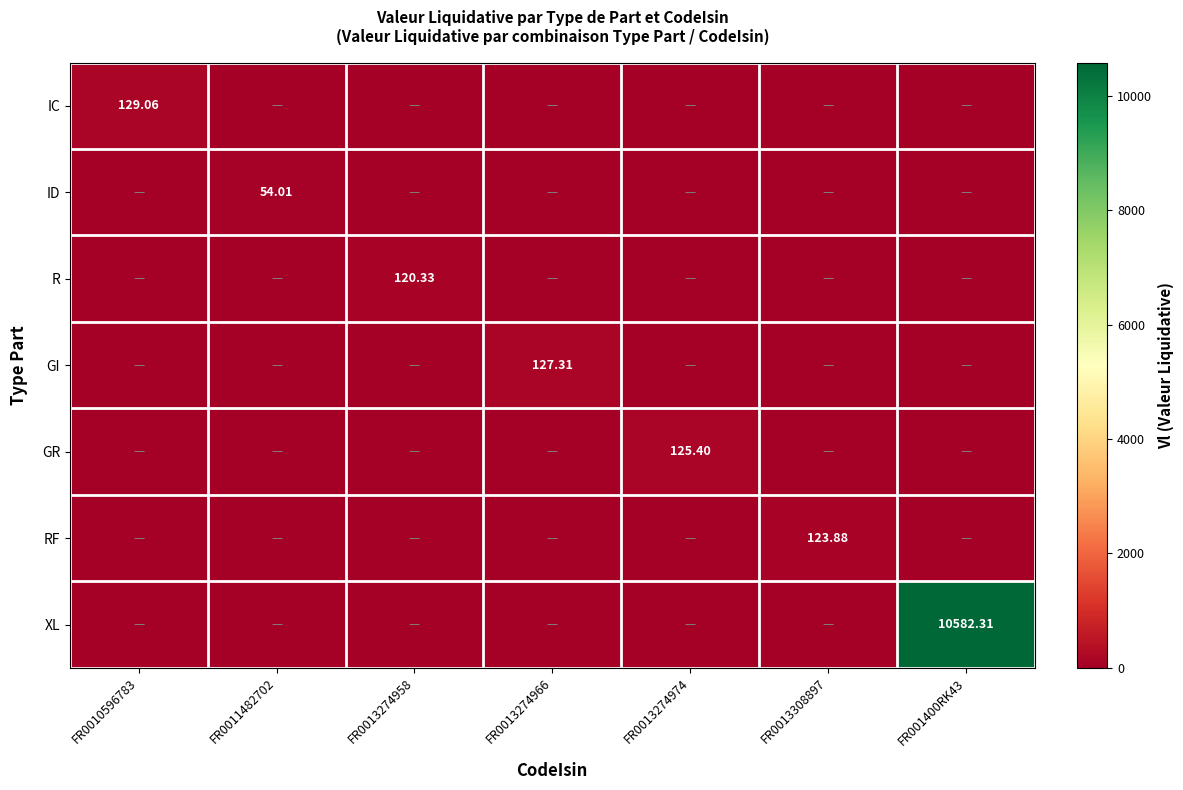

What is the average value of the XL series?

1511.8